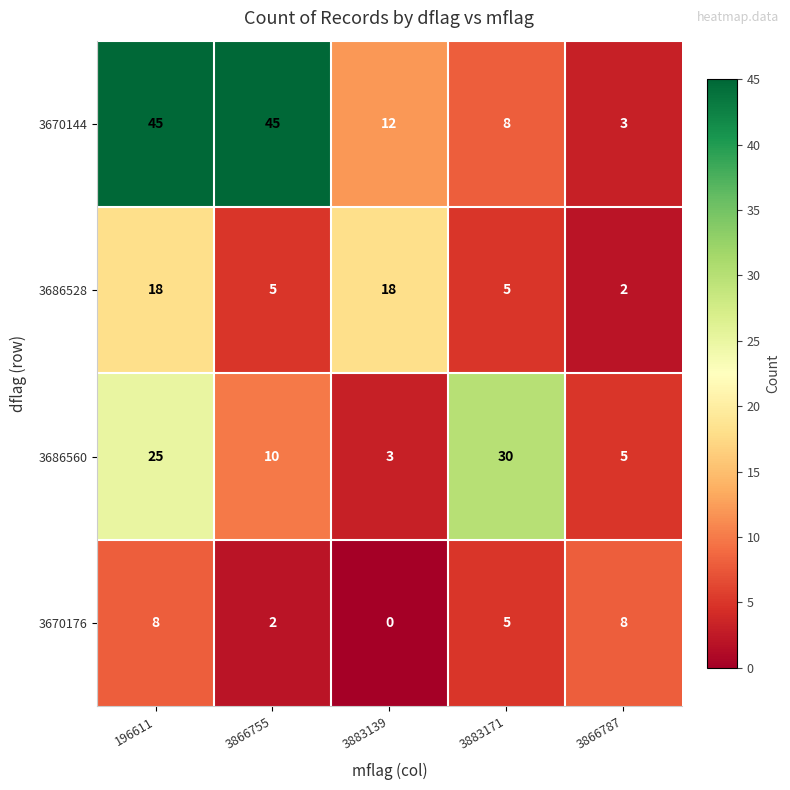

What is the maximum value for 3686560?

30